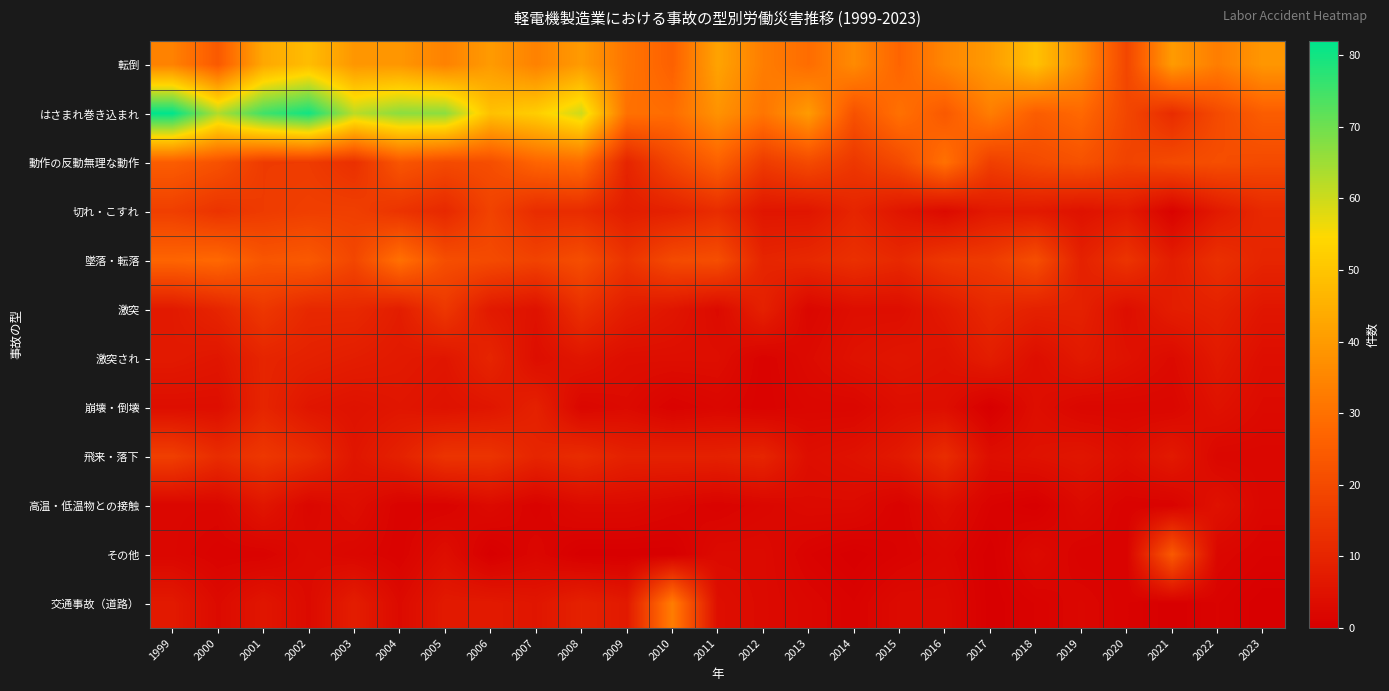

Which category has the lowest value across all series?

2017